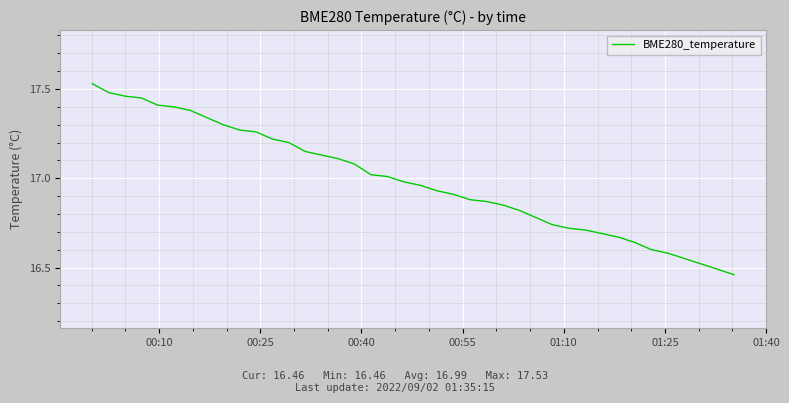

What is the difference between the maximum and minimum values?

1.1